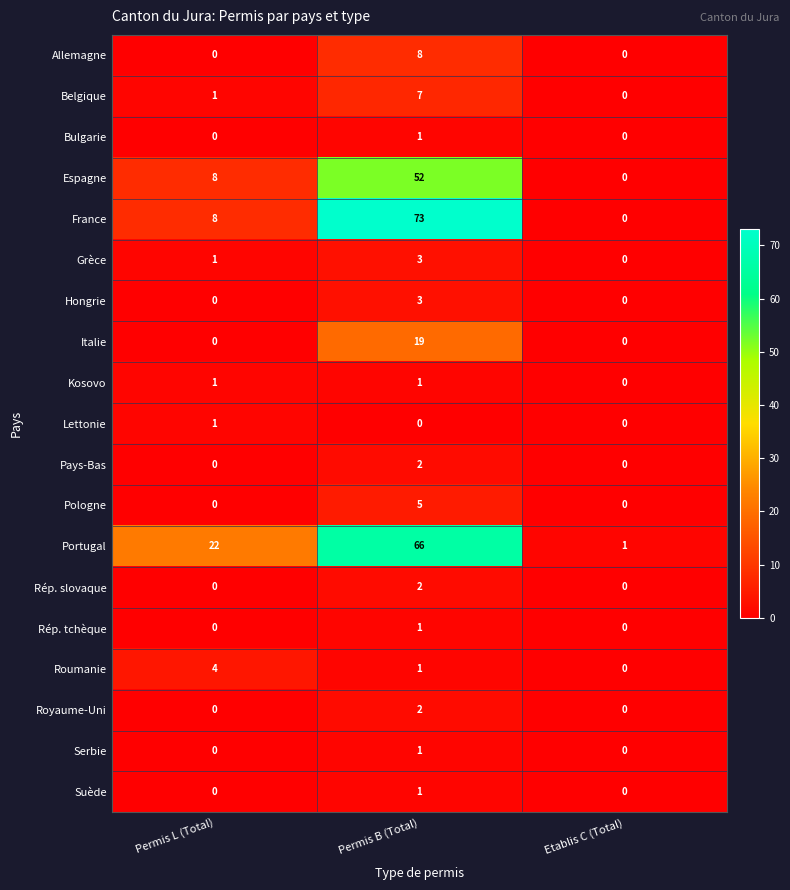

True or false: Portugal has a value of 1 at Etablis C (Total).

True